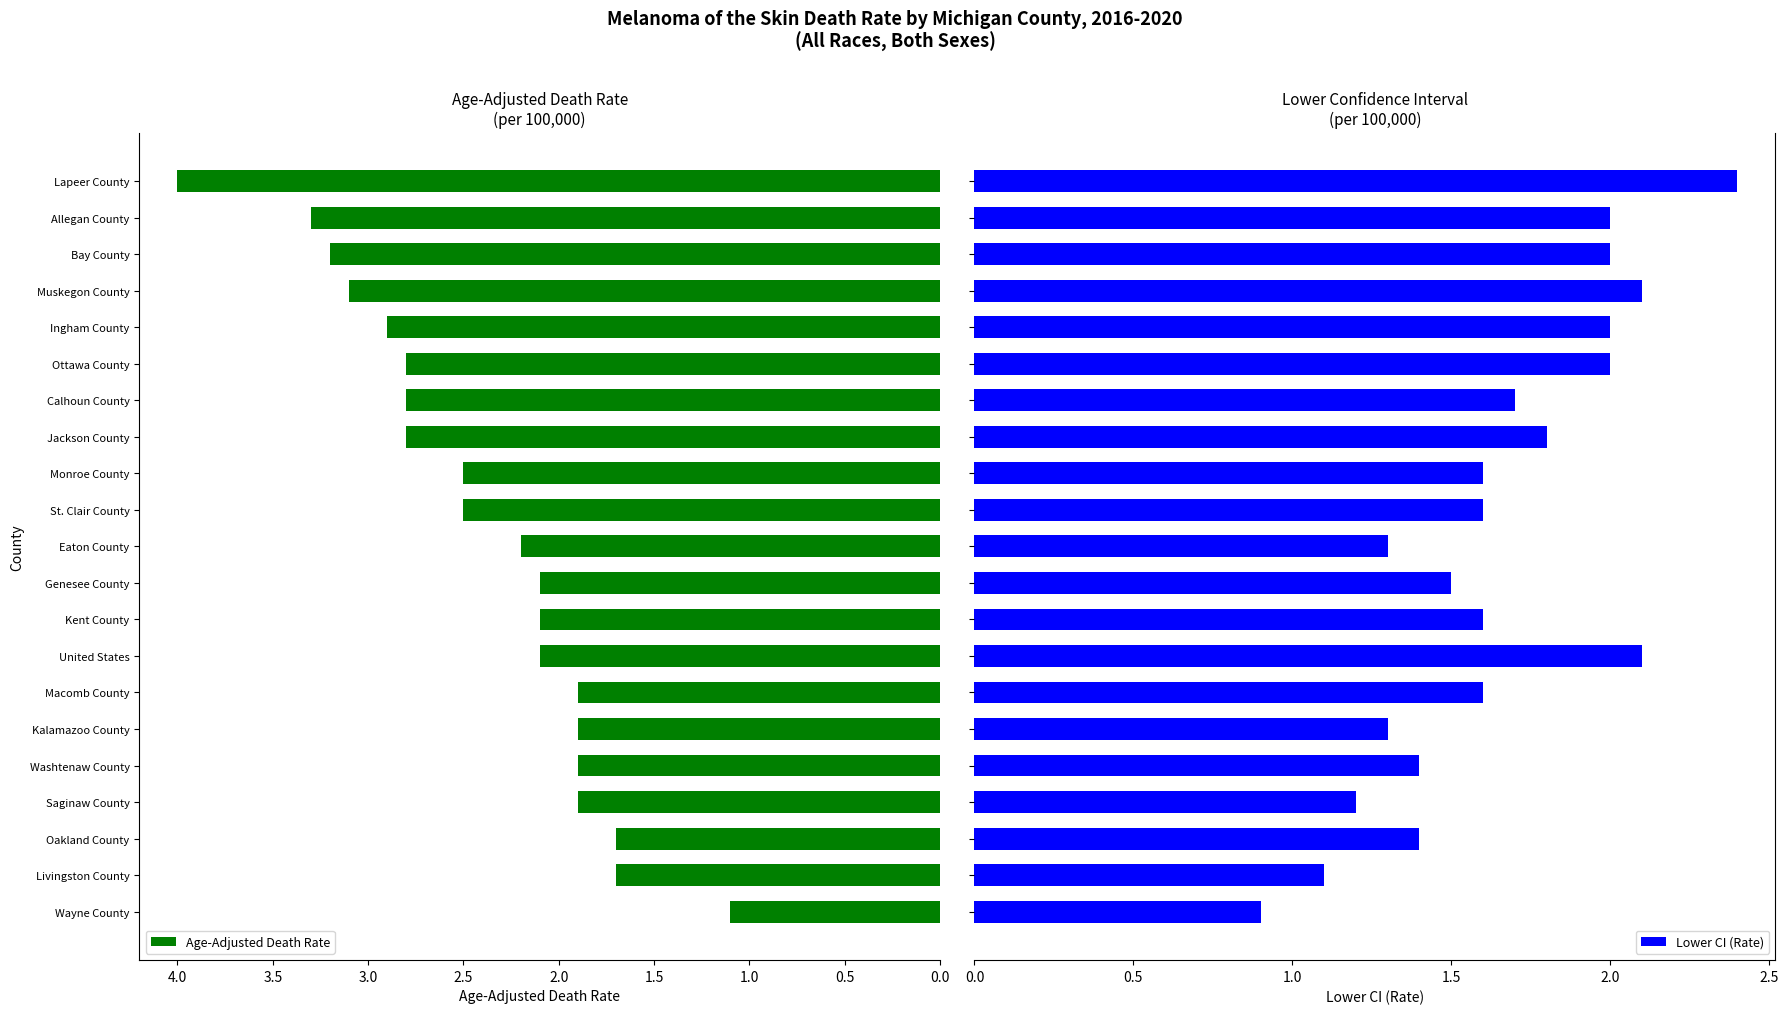

What value does the Age-Adjusted Death Rate series have at Livingston County?

1.7